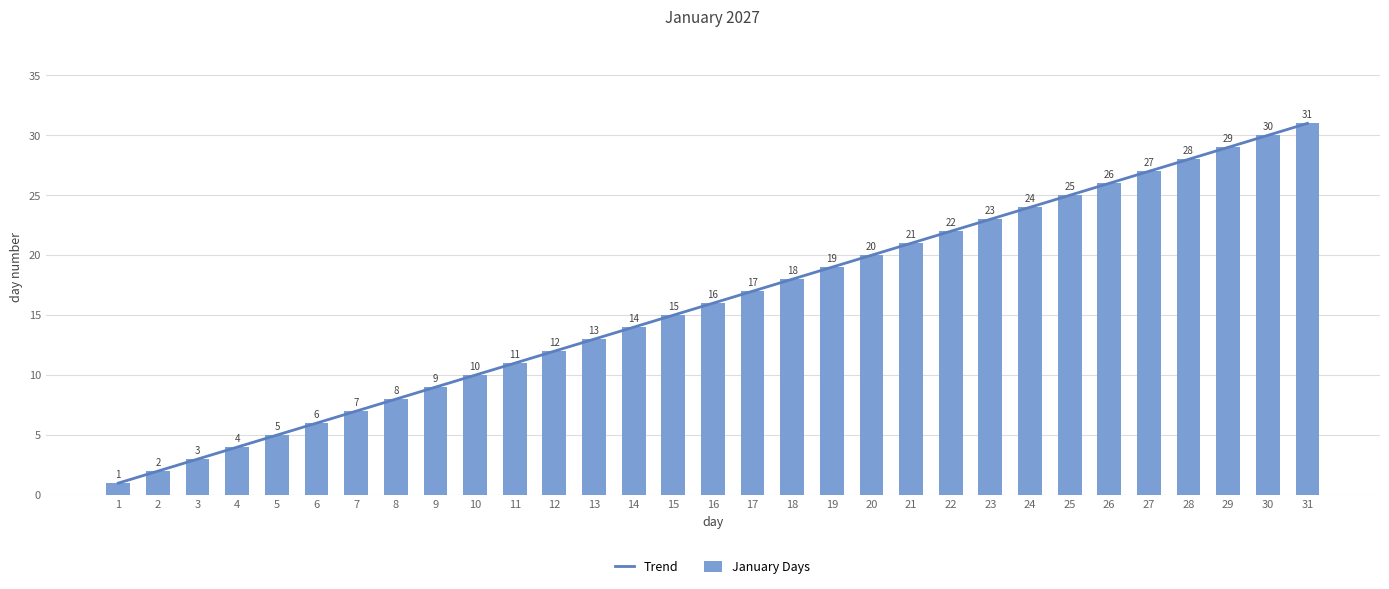

True or false: January Days has a value of 32 at 23.

False